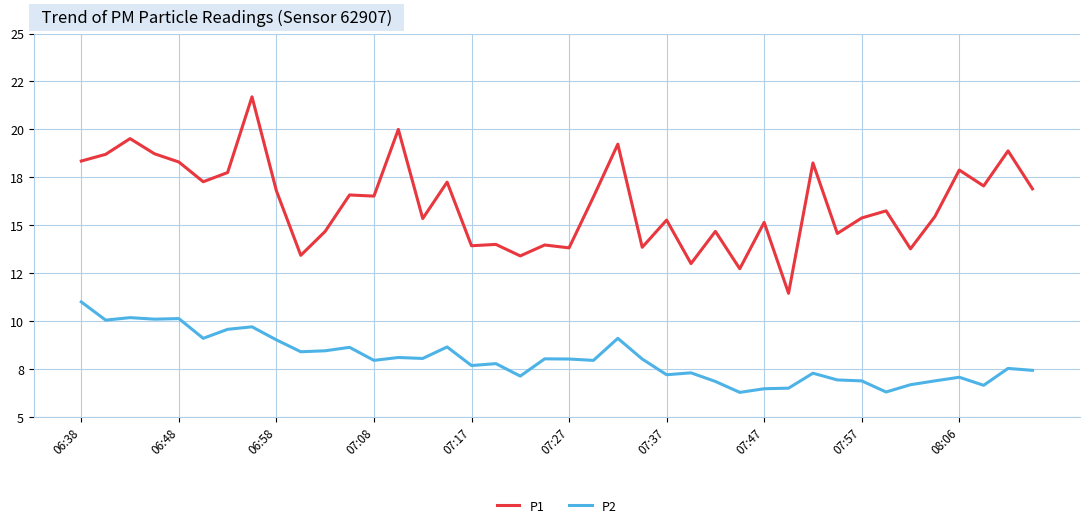

Does the chart have visible grid lines?

Yes